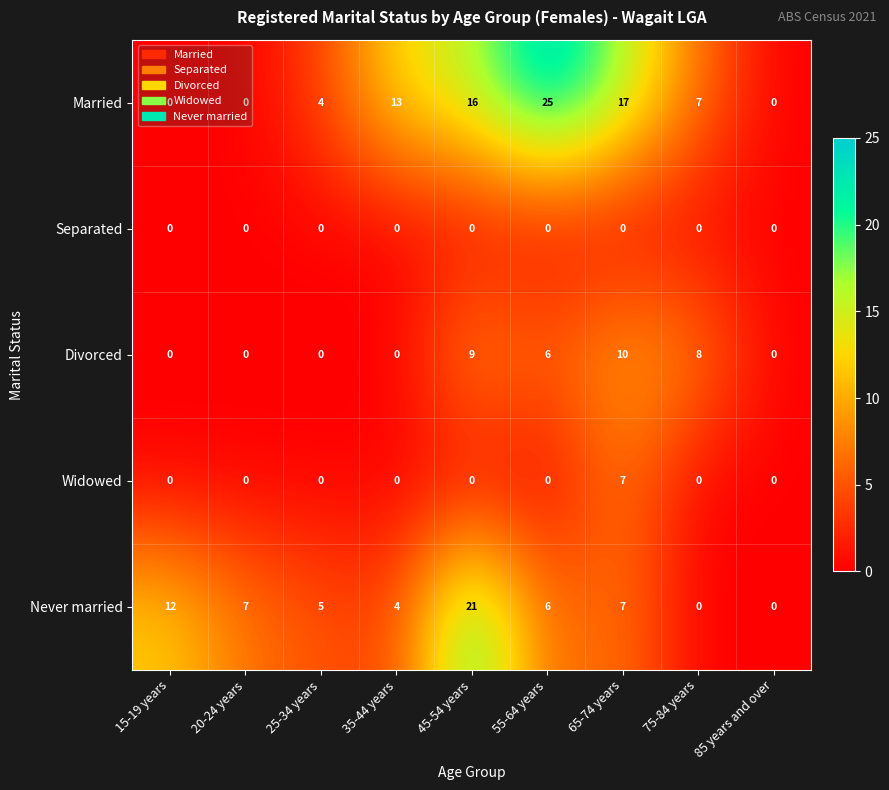

Where is Never married nearest to the value 10?

15-19 years